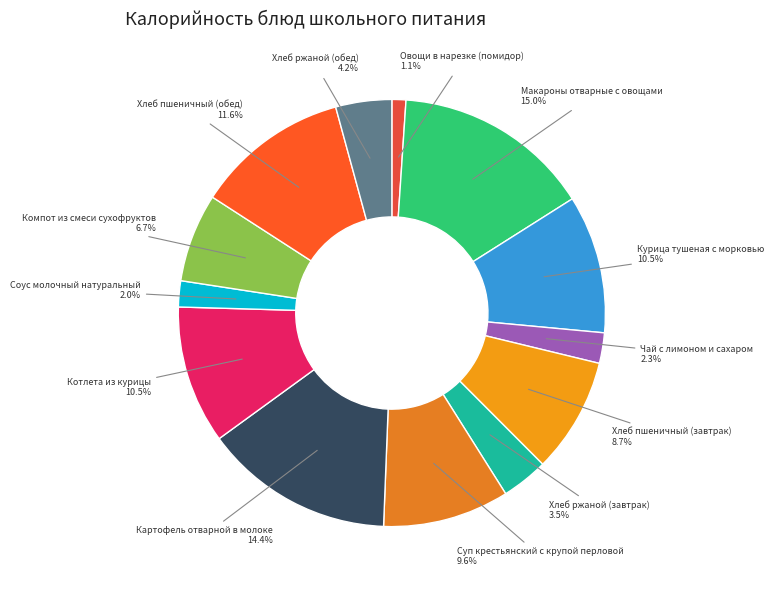

True or false: Хлеб пшеничный (обед) accounts for 12% of the total.

True